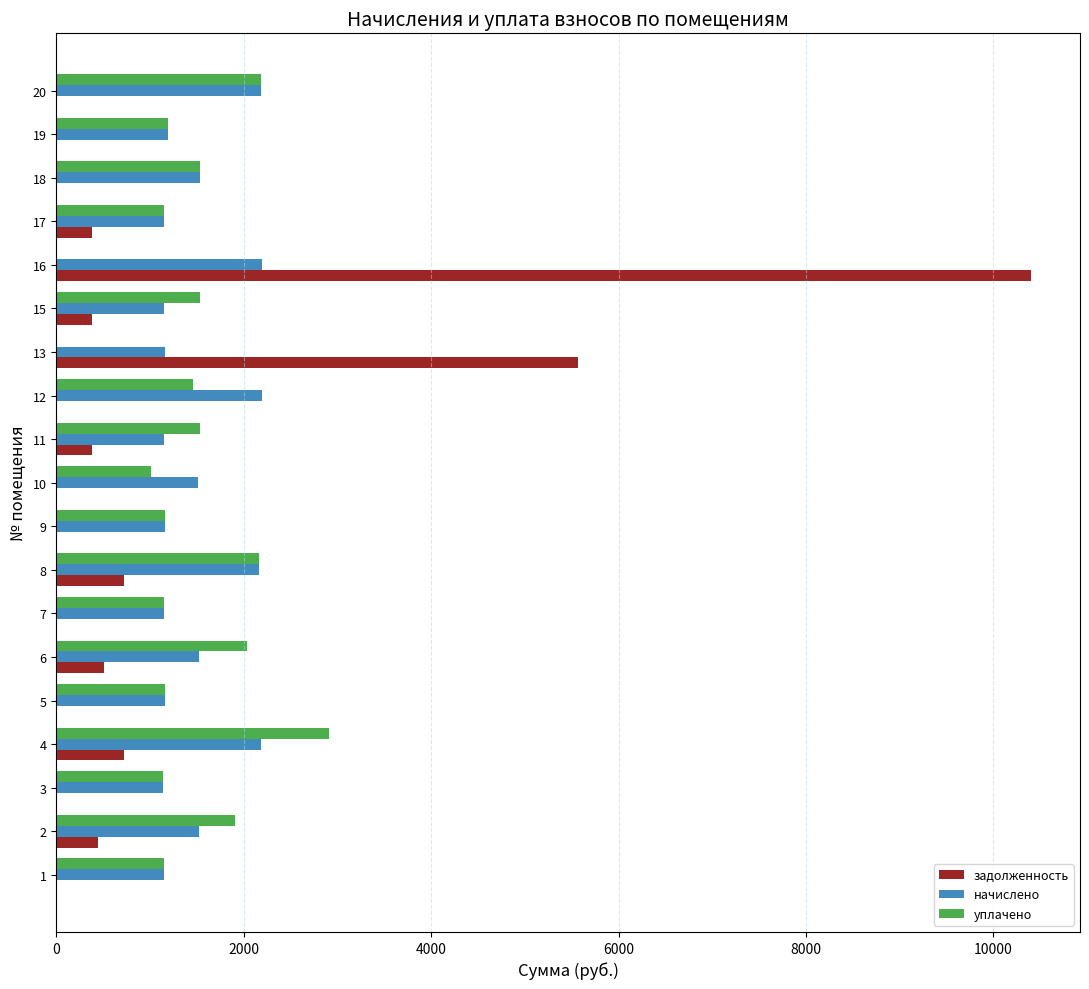

What is the maximum value shown in the chart?

10403.9